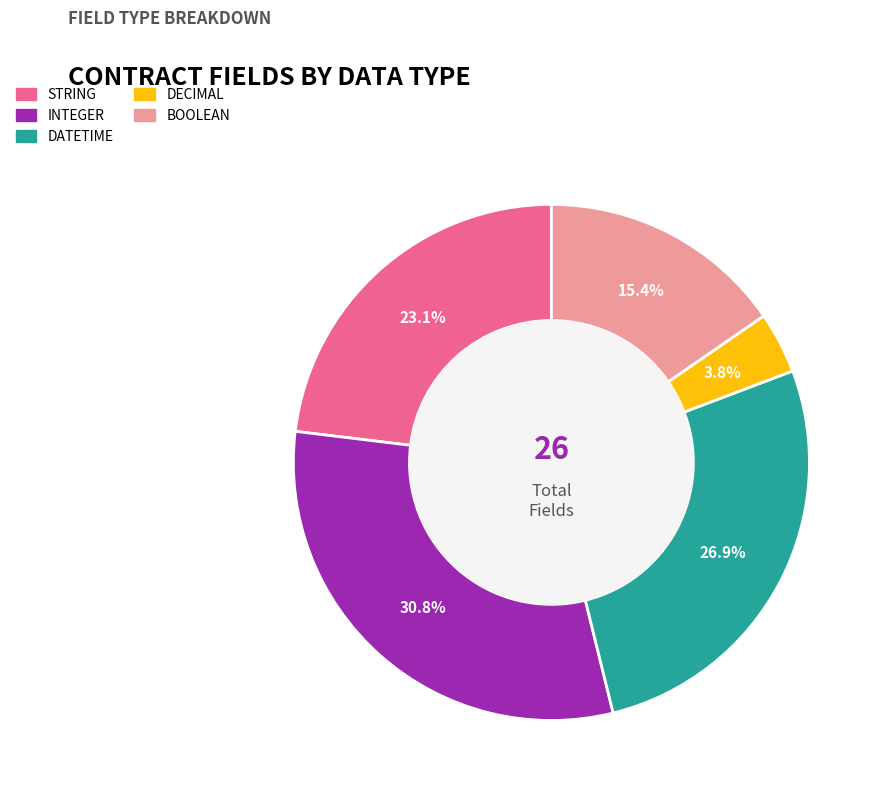

Is there any slice that represents more than half of the pie?

No